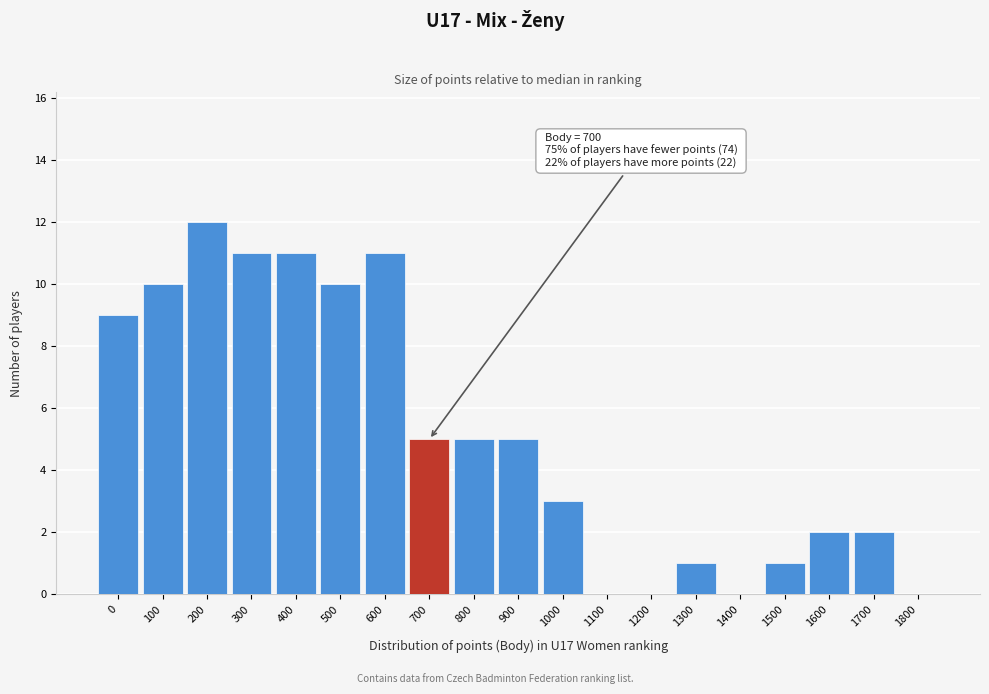

Reading left to right, what are all the values shown in this chart?

0=9	100=10	200=12	300=11	400=11	500=10	600=11	700=5	800=5	900=5	1000=3	1100=0	1200=0	1300=1	1400=0	1500=1	1600=2	1700=2	1800=0